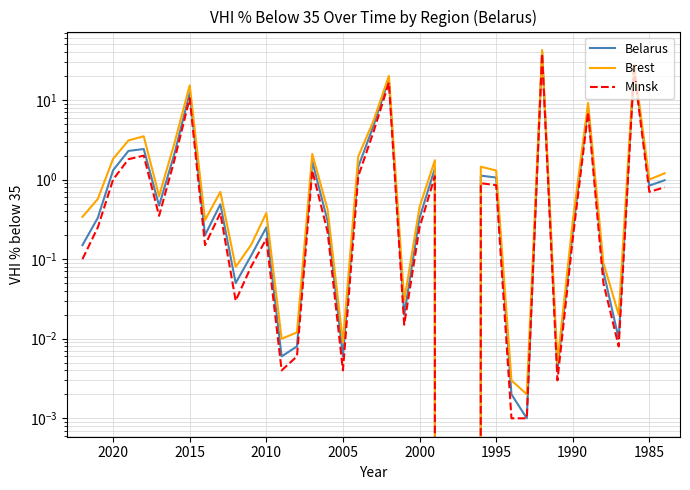

True or false: Belarus has more than 1 interior local peaks.

True